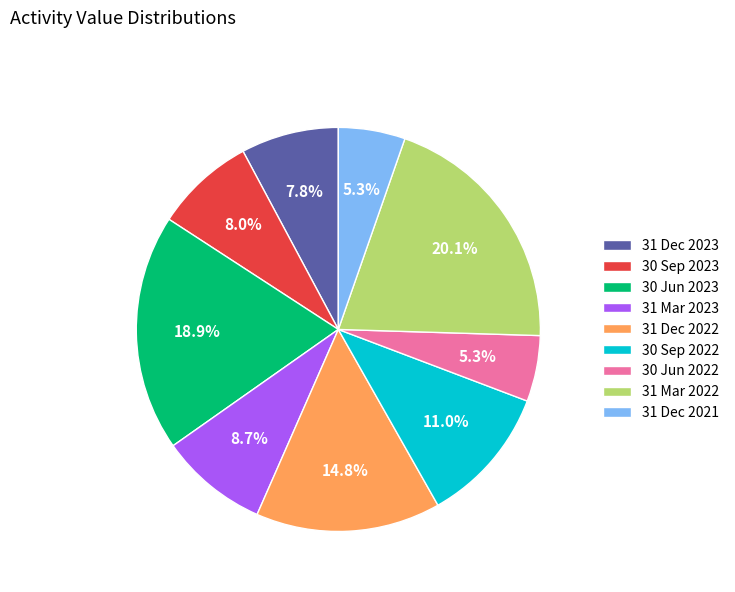

How many segments does this pie chart have?

9